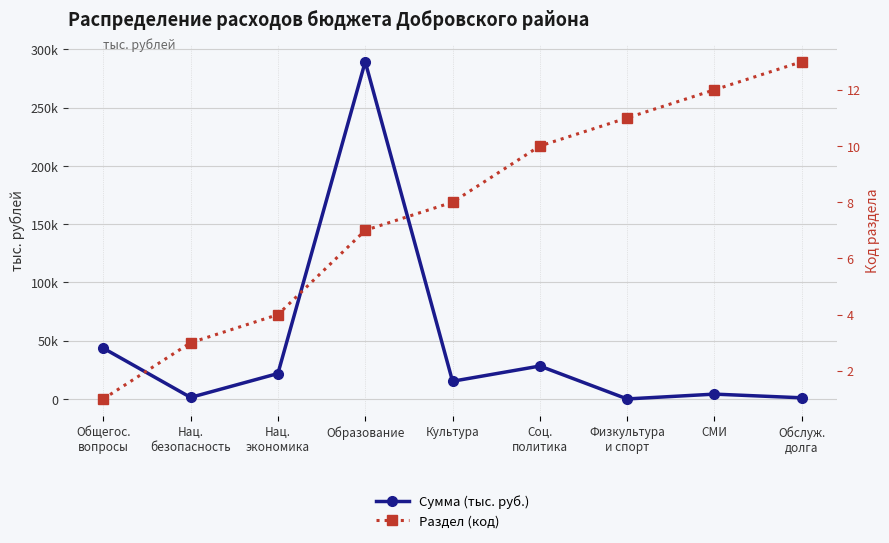

Count the number of data series in this chart.

2